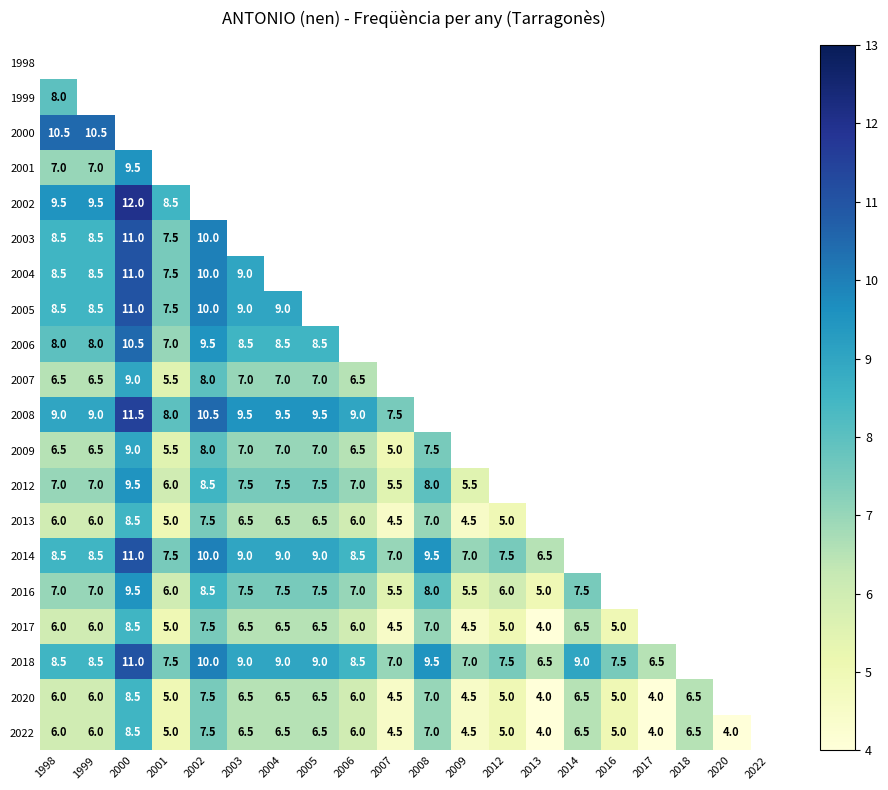

The value of 2017 at 2005 is 6.5. True or false?

True